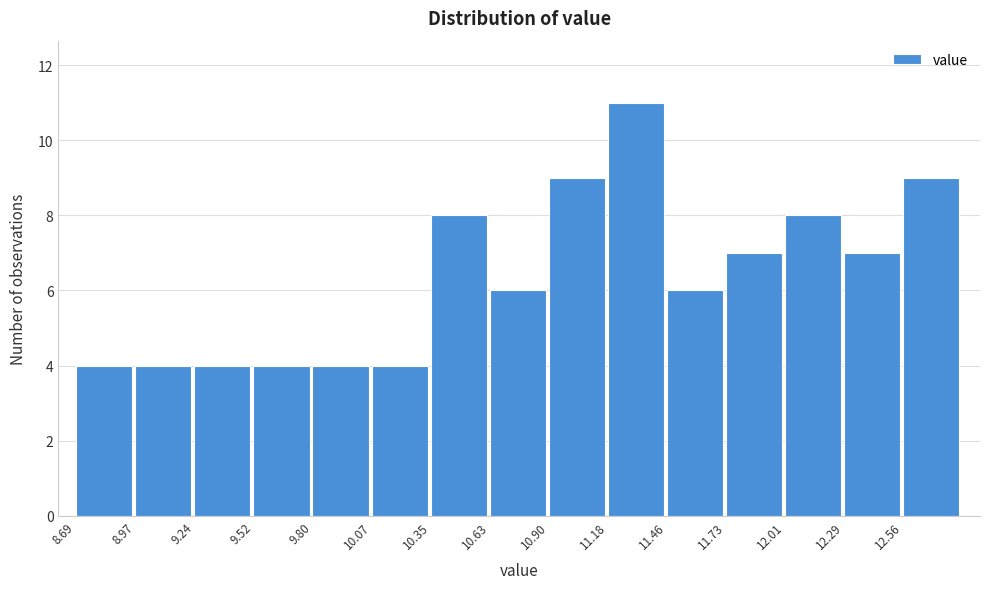

Reading left to right, transcribe all the data shown in this chart.

4	4	4	4	4	4	8	6	9	11	6	7	8	7	9